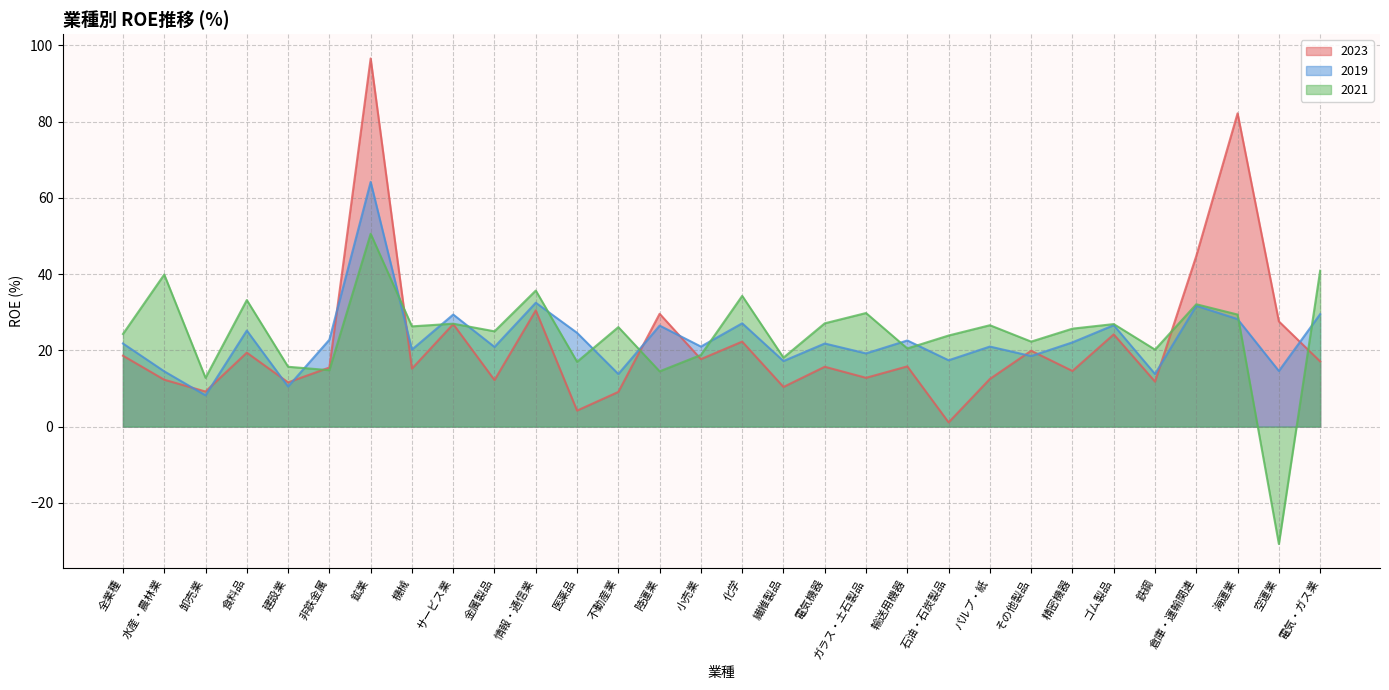

At which label is 2021 closest to 9?

卸売業